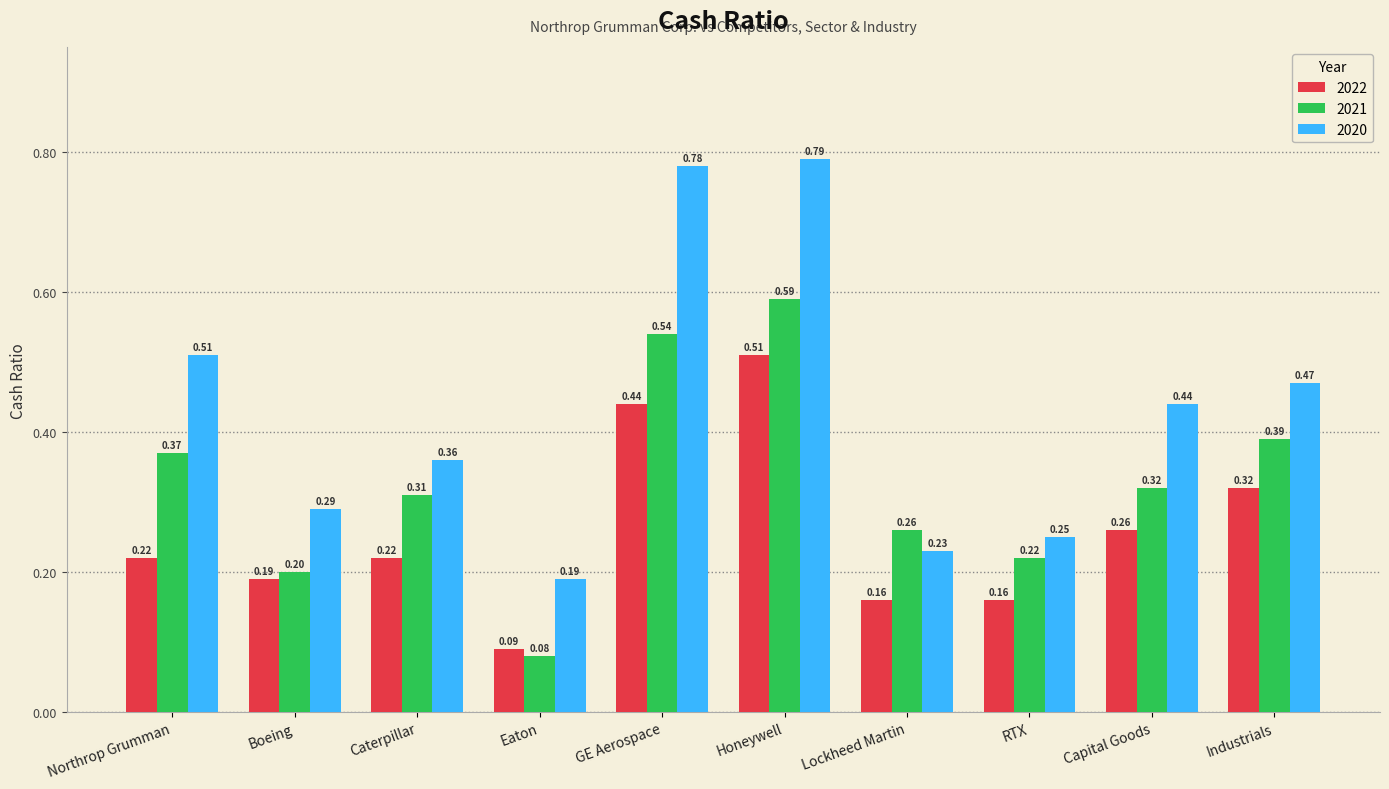

What is the minimum value for 2020?

0.2